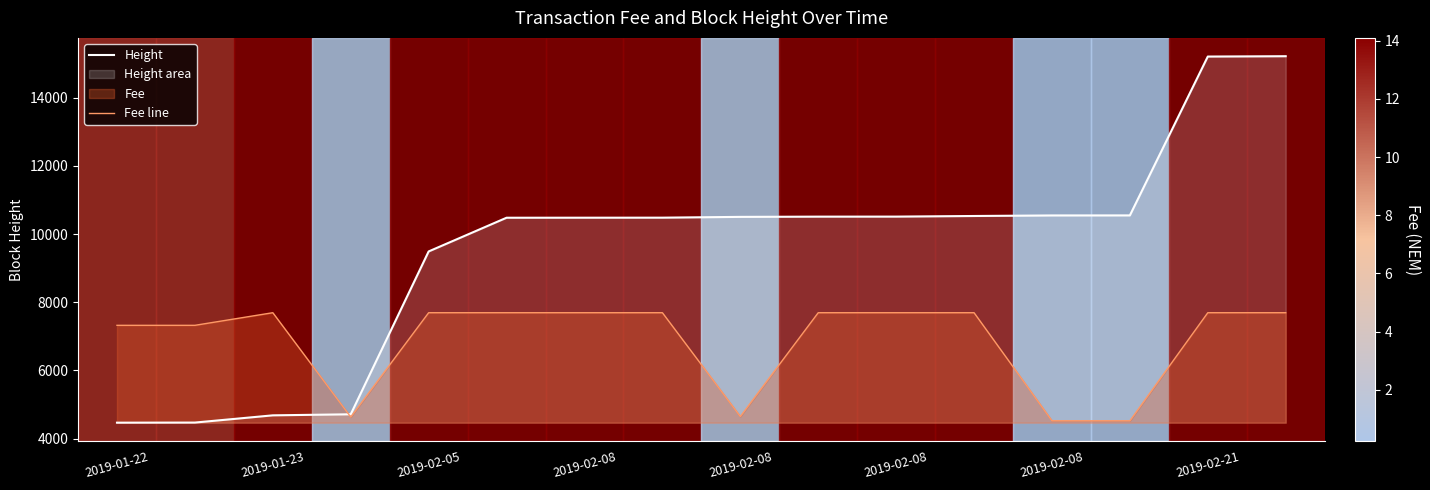

How many intersections are there between Fee line and Height?

1